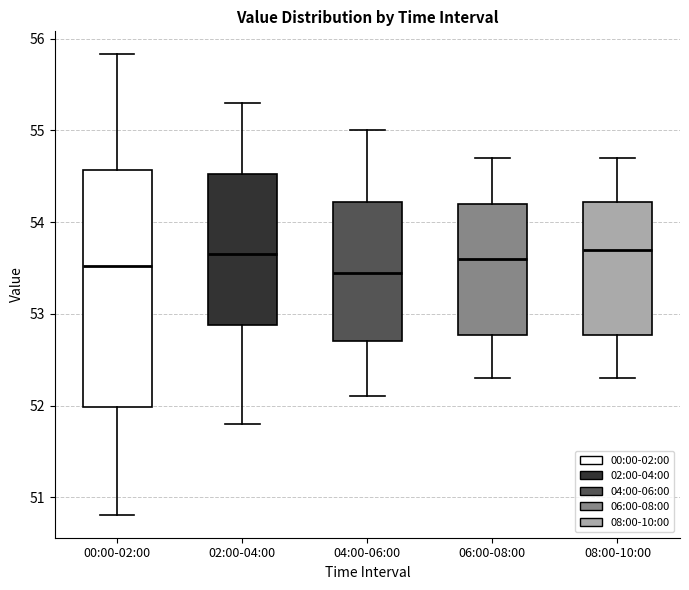

Comparing the boxes themselves (not the whiskers), which one is the tallest?

00:00-02:00